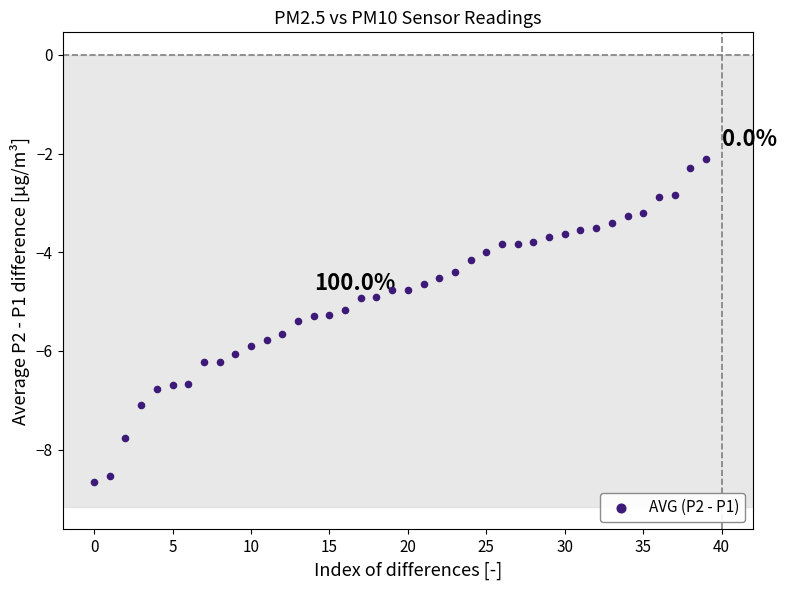

What is the range of Y values (max minus min)?

6.6